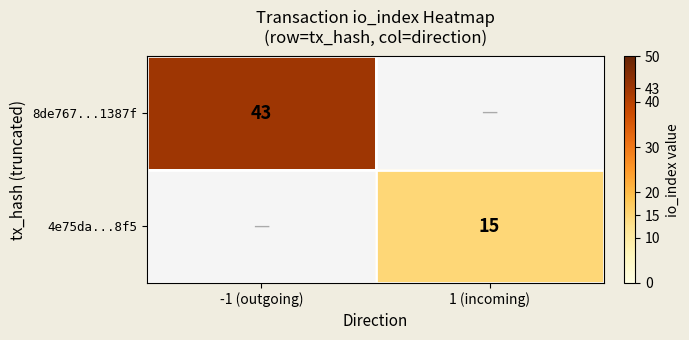

Is it true that 8de767...1387f equals 43 at -1 (outgoing)?

True